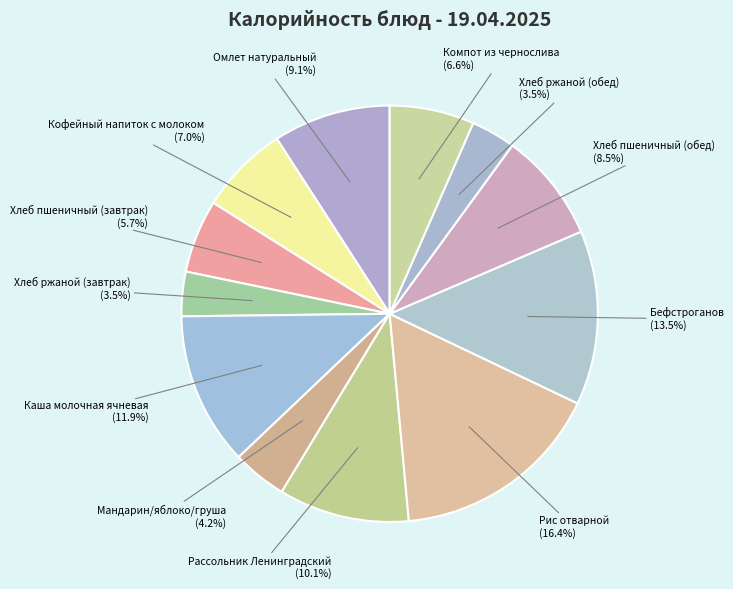

Is the sum of Мандарин/яблоко/груша and Хлеб ржаной (обед) greater than half?

No